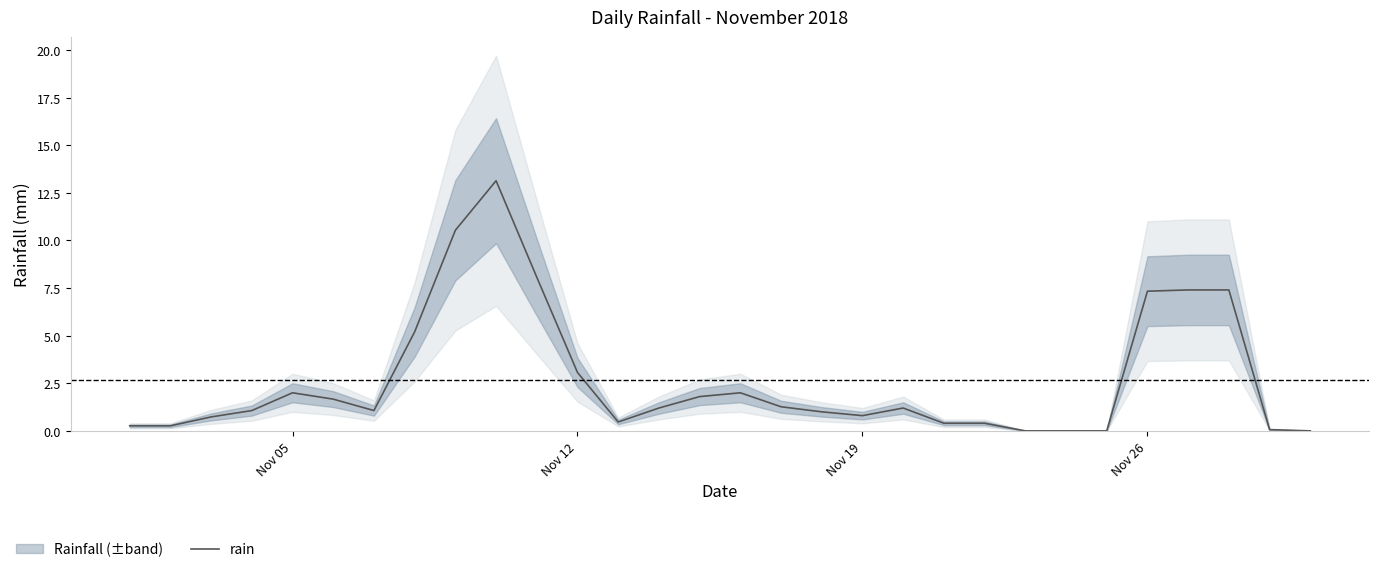

The rain series shows 10.2 at Nov 26. True or false?

False